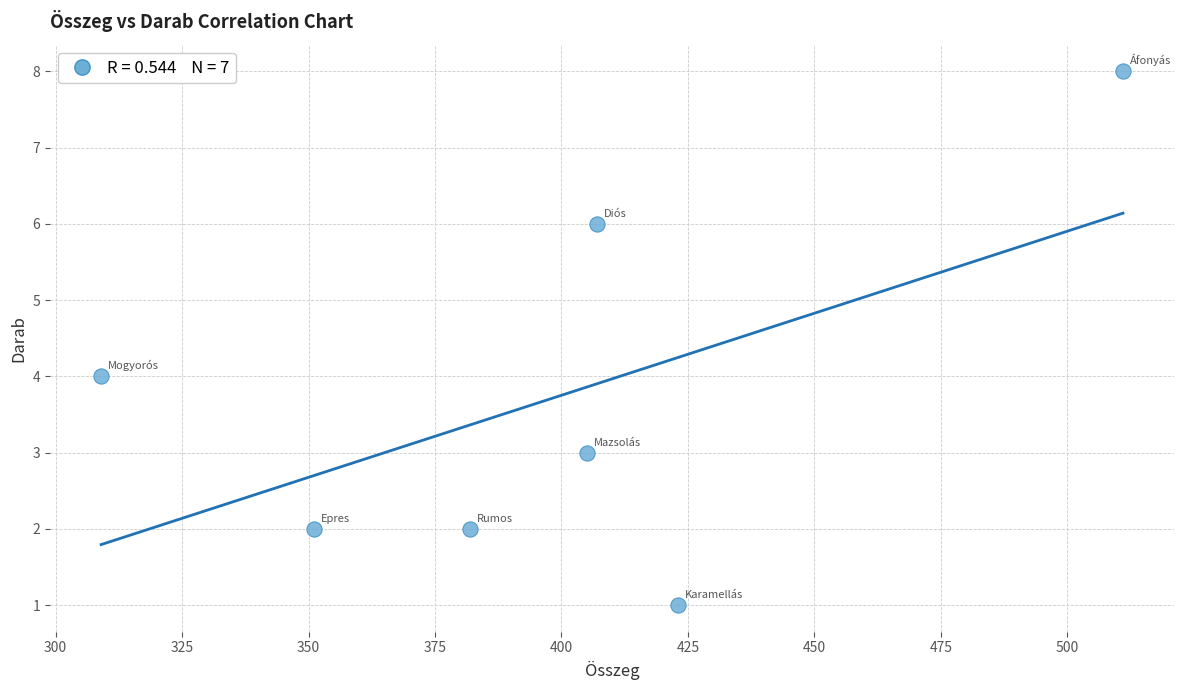

What is the average X value?

398